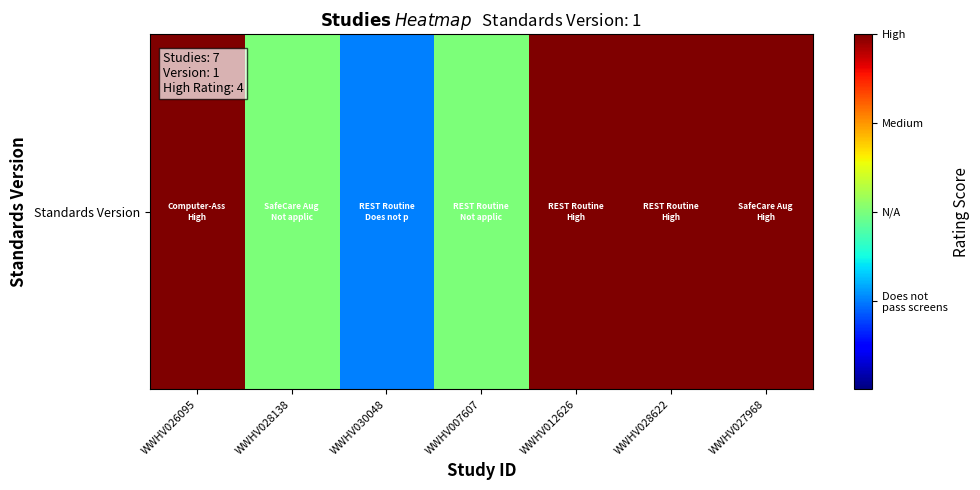

Reading left to right, extract all data points from this chart.

4	2	1	2	4	4	4